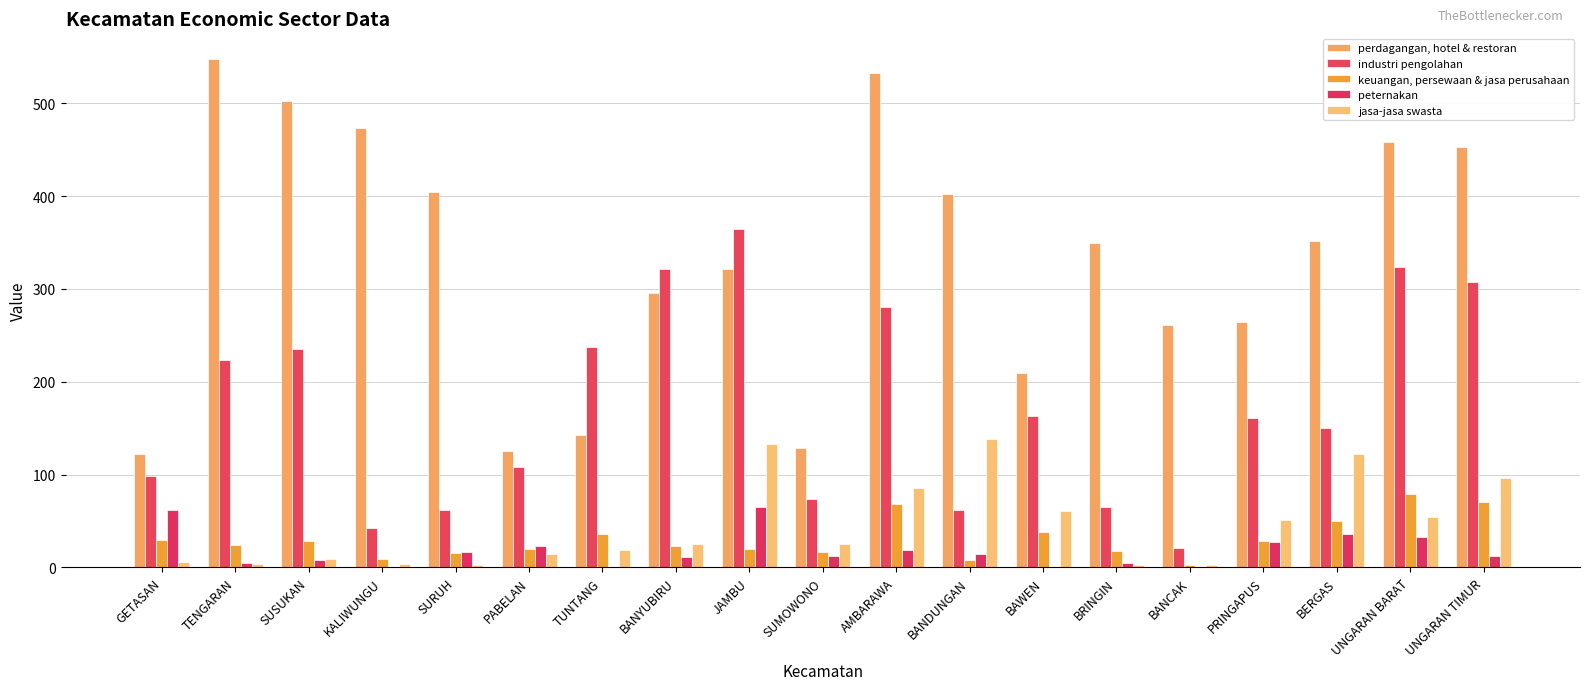

Between UNGARAN BARAT and GETASAN, which is larger?

UNGARAN BARAT